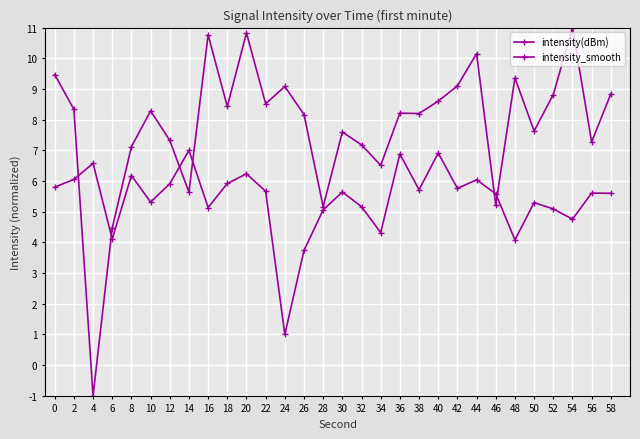

What is the sum of all intensity_smooth values?

162.1